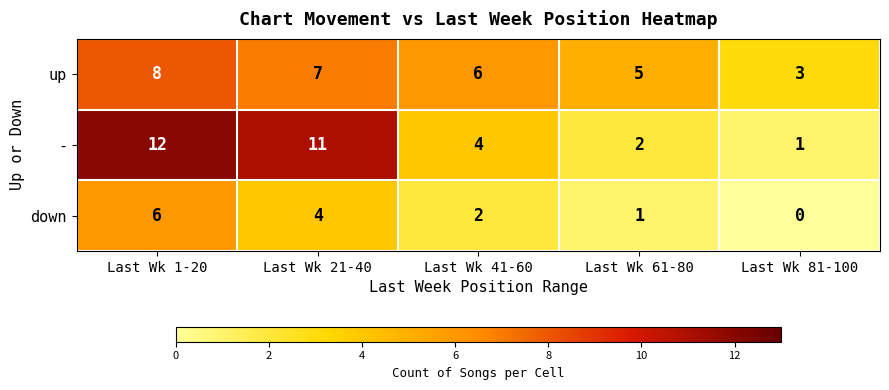

Rank the series by their maximum value, from highest to lowest.

-, up, down